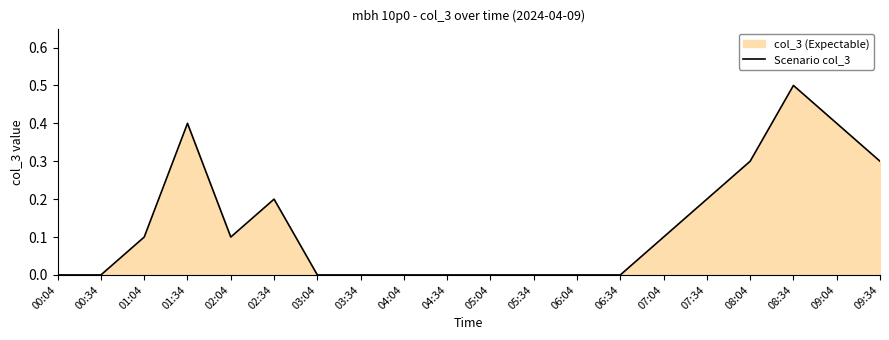

How many distinct data groups are displayed?

1